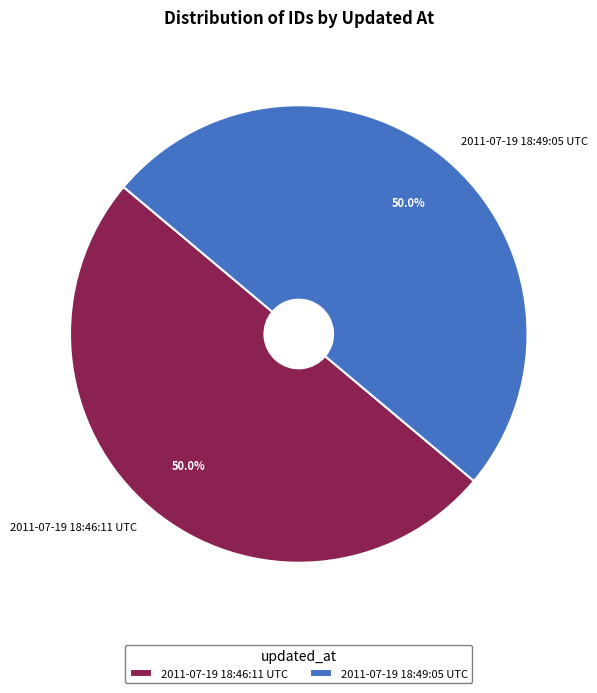

What portion of the pie excludes 2011-07-19 18:46:11 UTC?

50.0%